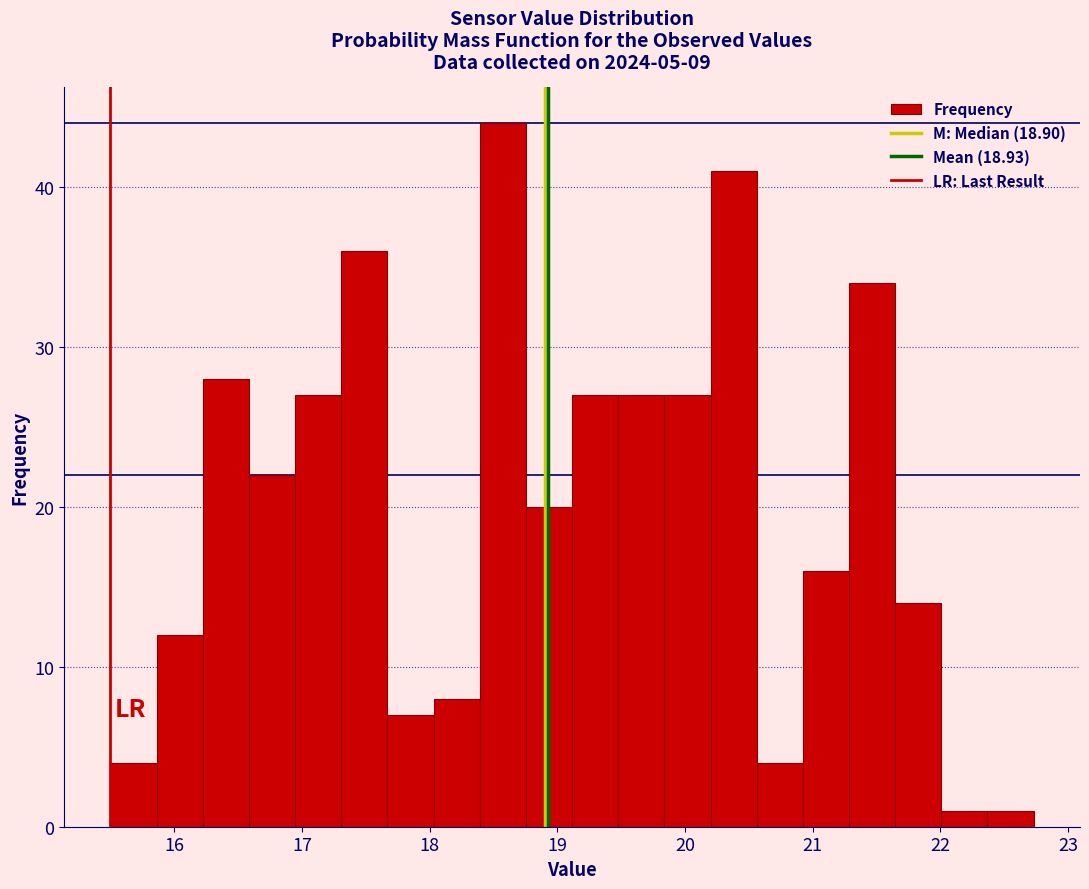

Around what value on the x-axis is the tallest bar? Give the approximate position of its centre, as read against the axis.

18.6